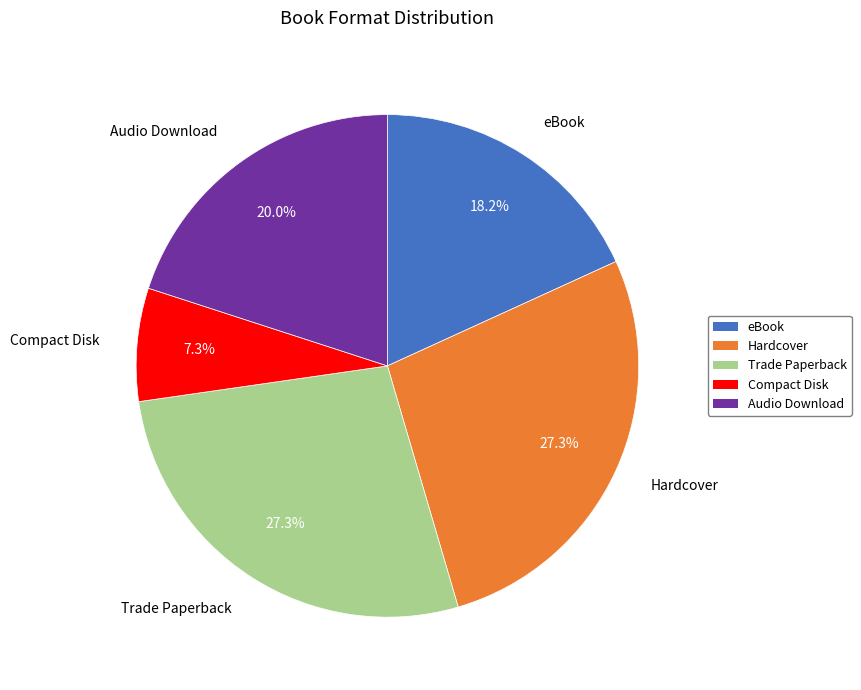

To the nearest percent, what is the difference between the Trade Paperback and Compact Disk slice percentages?

20%